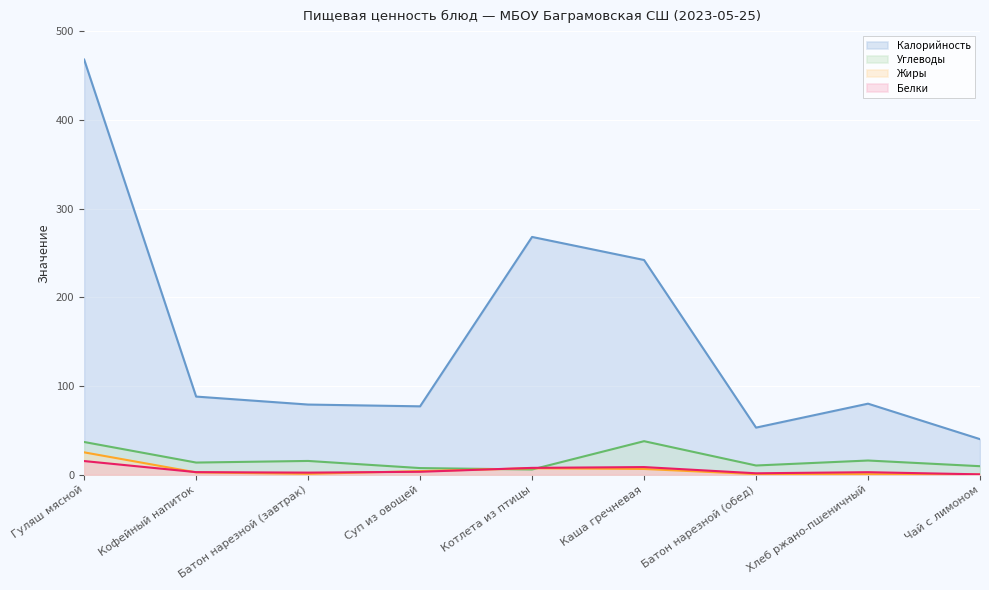

Where do Белки and Жиры first cross each other?

Гуляш мясной and Кофейный напиток